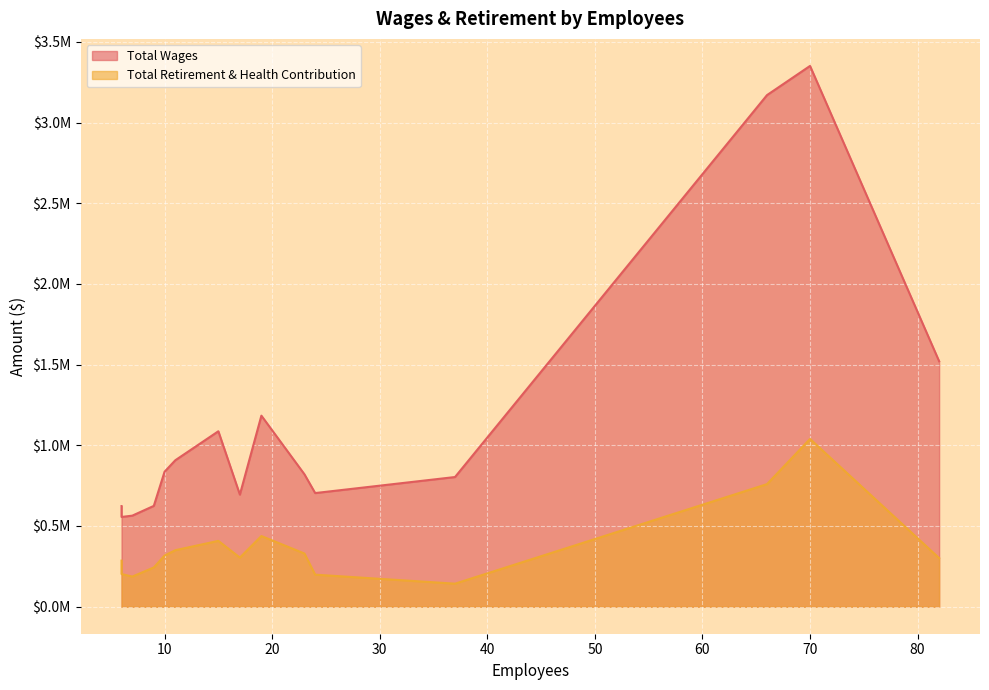

Between 17 and 66, which is larger?

66